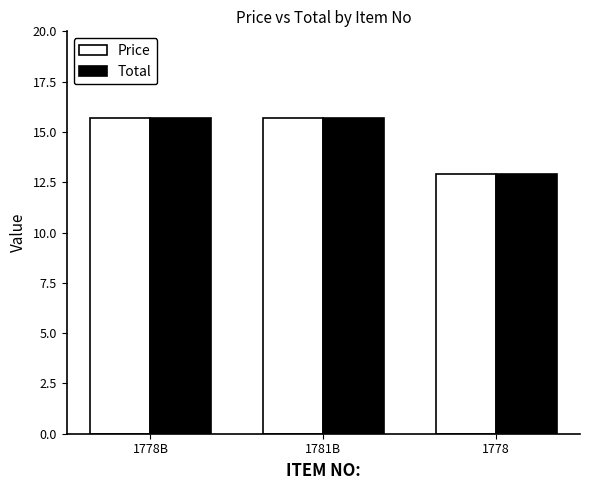

Where is Total nearest to the value 14?

1778